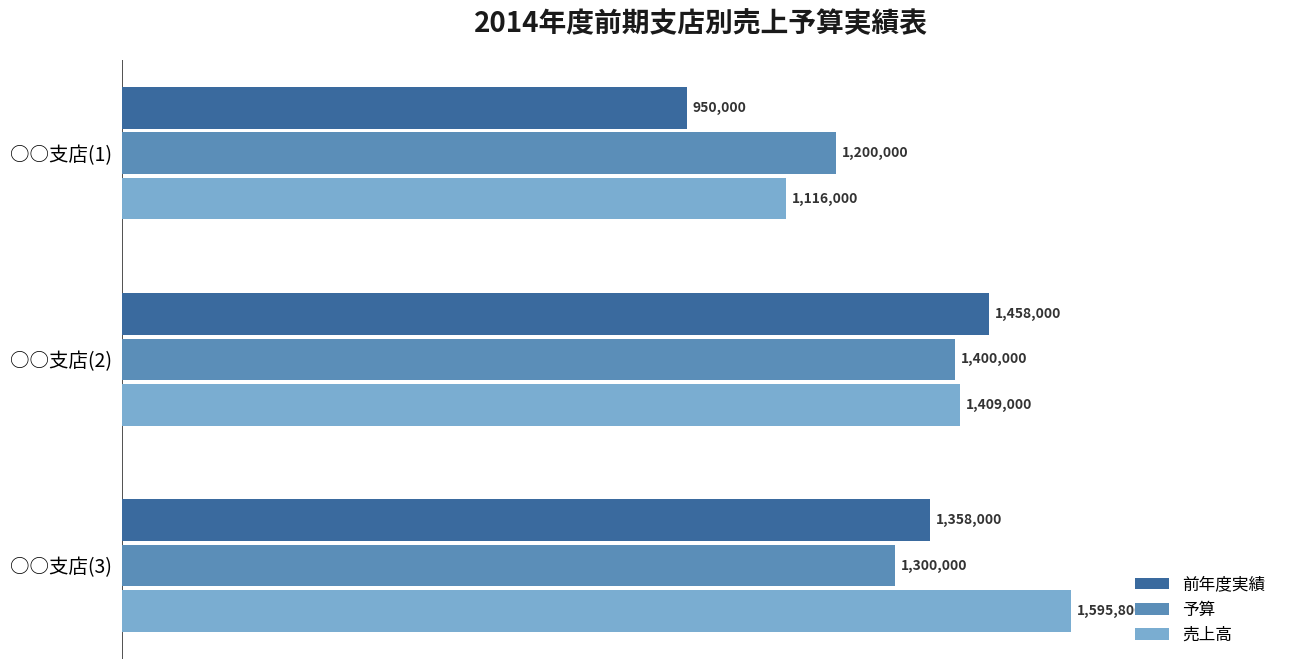

How many data points in 前年度実績 are less than 1358000?

1